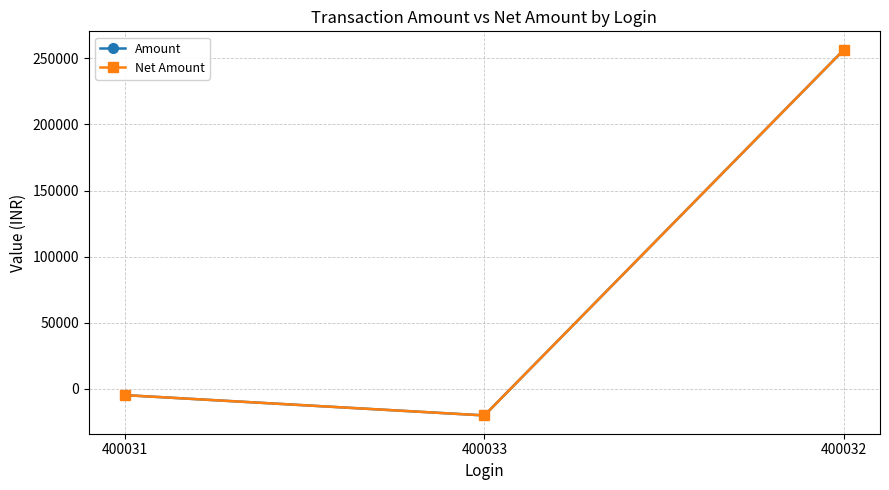

What is the approximate value of Net Amount at 400033?

-20252.5